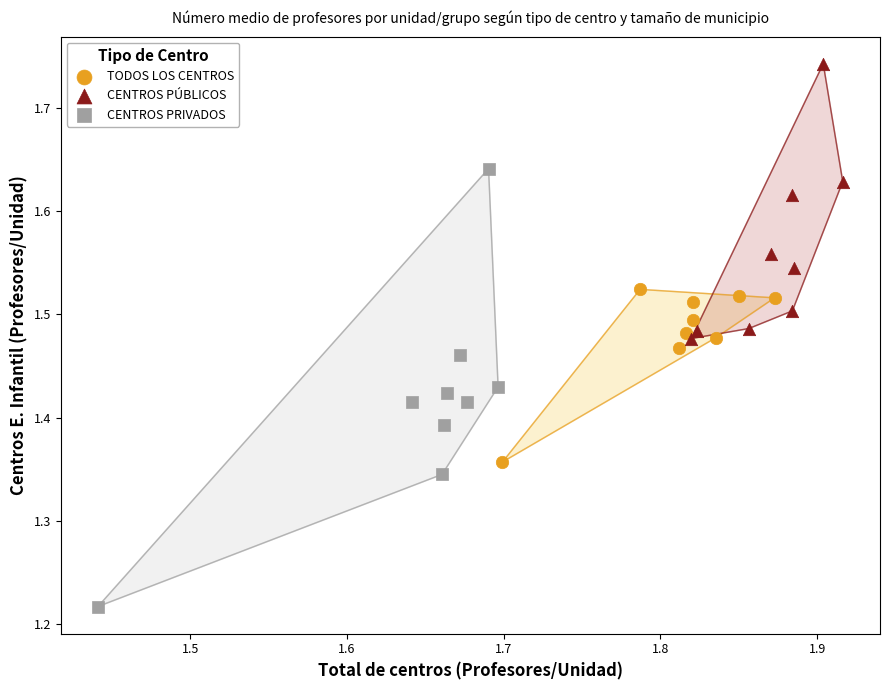

What are all the series names shown in the legend?

TODOS LOS CENTROS, CENTROS PÚBLICOS, CENTROS PRIVADOS